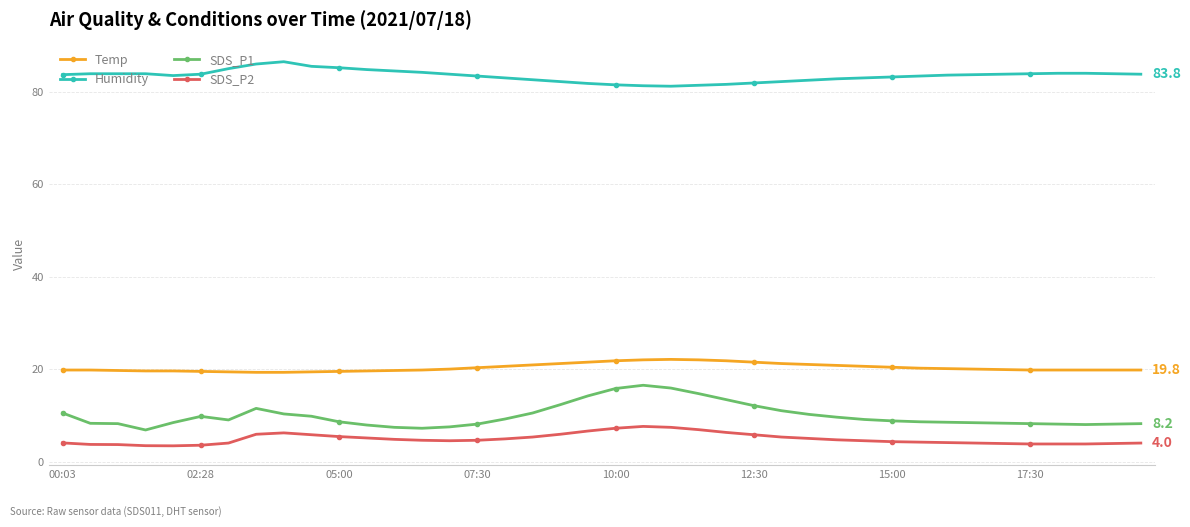

What is the sum of all SDS_P1 values?

397.0